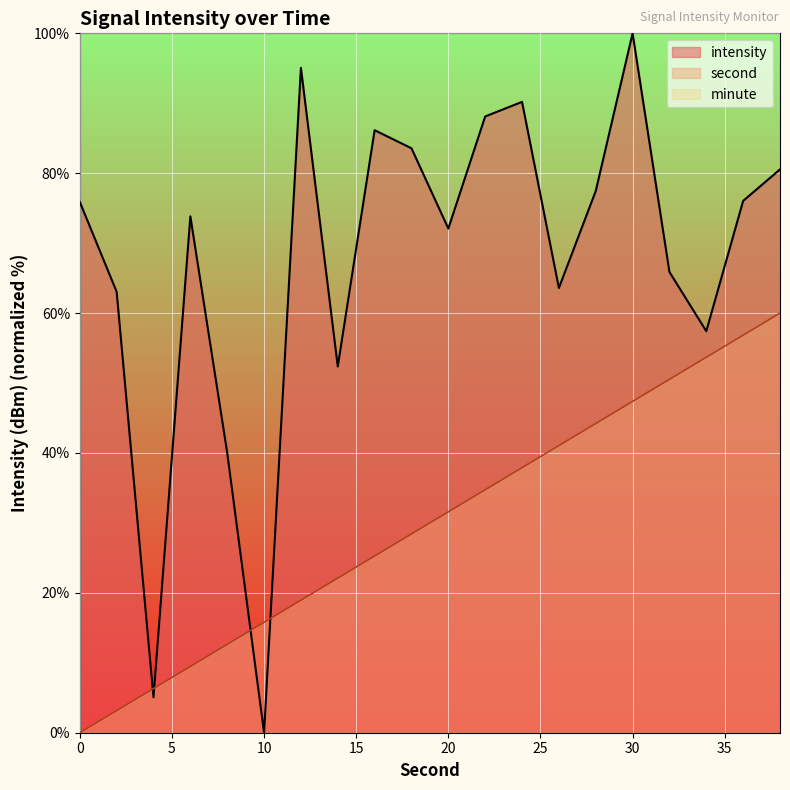

How many times do second and intensity cross each other?

4